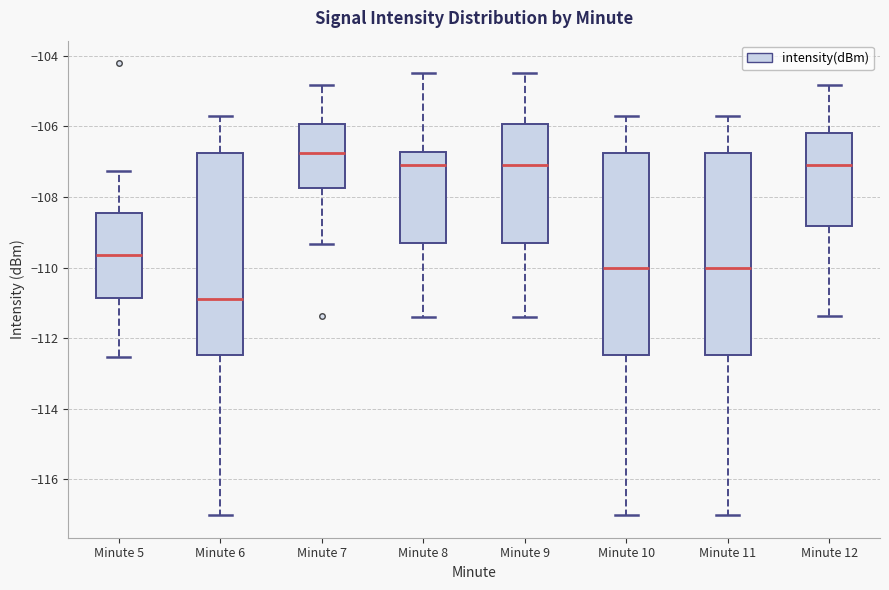

Reading left to right, transcribe this box plot: for each box, give where its median line is, the range the box spans, and where its two whiskers end, as read against the y-axis. The values are not printed on the chart, so give them approximately, as read against the axis.

Minute 5: median -109.6, box -110.8 to -108.4, whiskers -112.6 to -107.2
Minute 6: median -110.8, box -112.4 to -106.8, whiskers -117.0 to -105.8
Minute 7: median -106.8, box -107.8 to -106.0, whiskers -109.4 to -104.8
Minute 8: median -107.2, box -109.4 to -106.8, whiskers -111.4 to -104.4
Minute 9: median -107.0, box -109.4 to -106.0, whiskers -111.4 to -104.4
Minute 10: median -110.0, box -112.4 to -106.8, whiskers -117.0 to -105.8
Minute 11: median -110.0, box -112.4 to -106.8, whiskers -117.0 to -105.8
Minute 12: median -107.2, box -108.8 to -106.2, whiskers -111.4 to -104.8